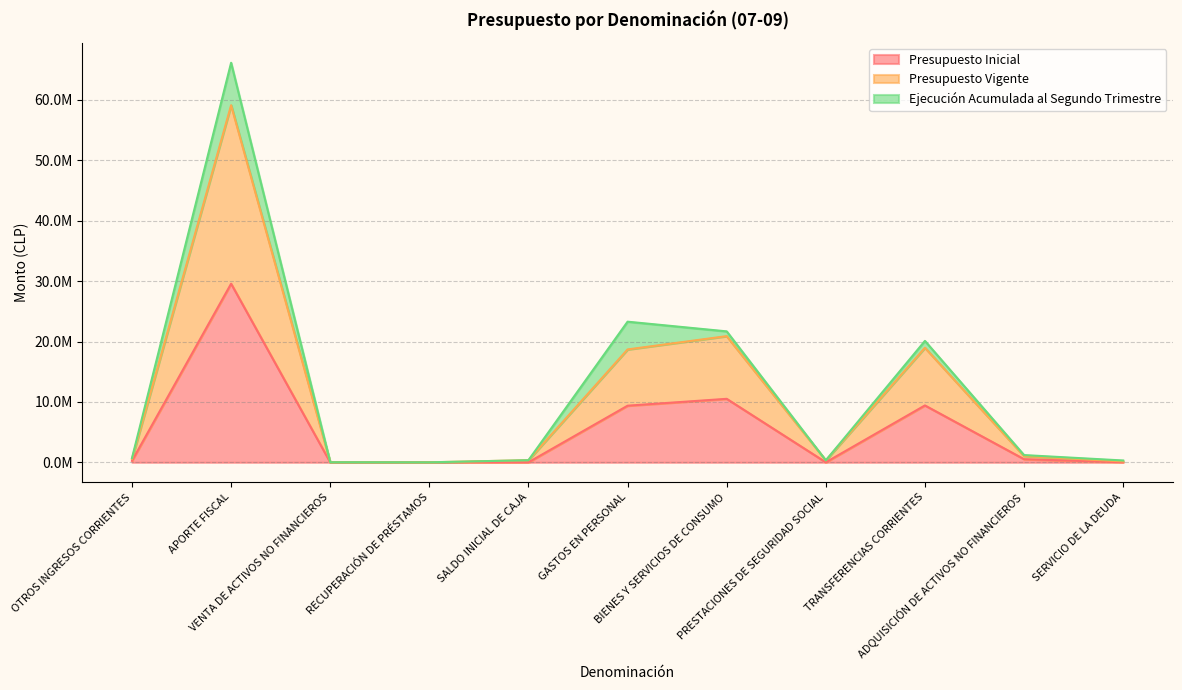

True or false: Presupuesto Vigente and Presupuesto Inicial intersect in this chart.

False